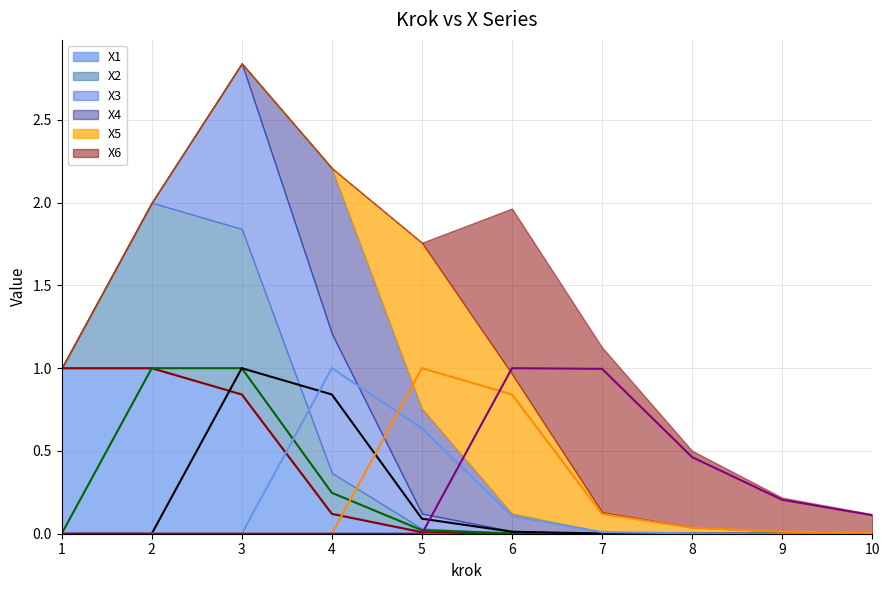

Read the X5 (line) value at 5.

1.0